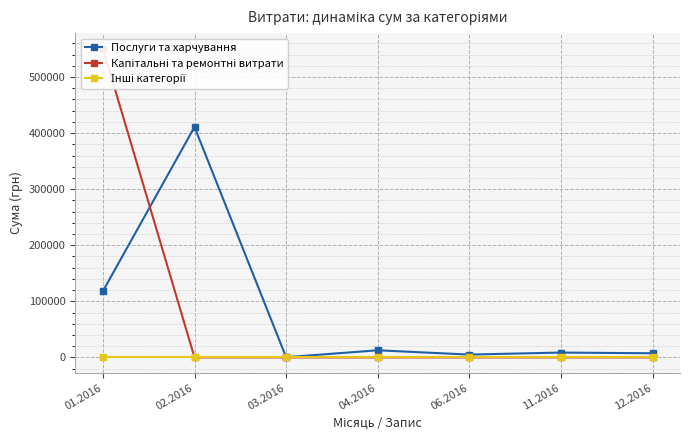

What position from the right is 03.2016?

5